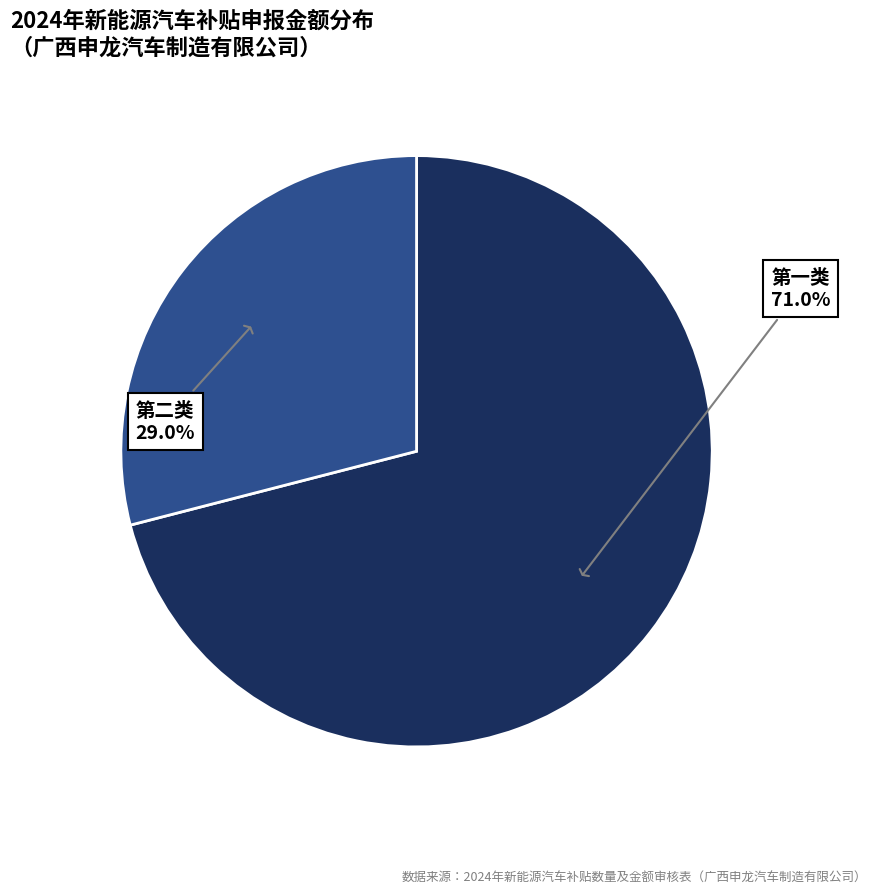

Rank the categories by value from highest to lowest.

第一类, 第二类